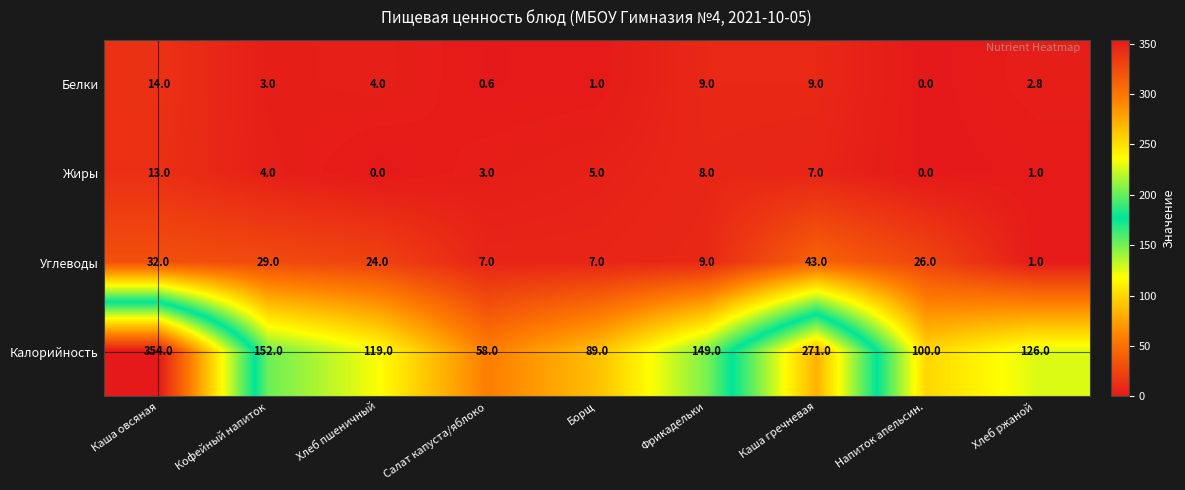

The value of Белки at Борщ is 1.4. True or false?

False